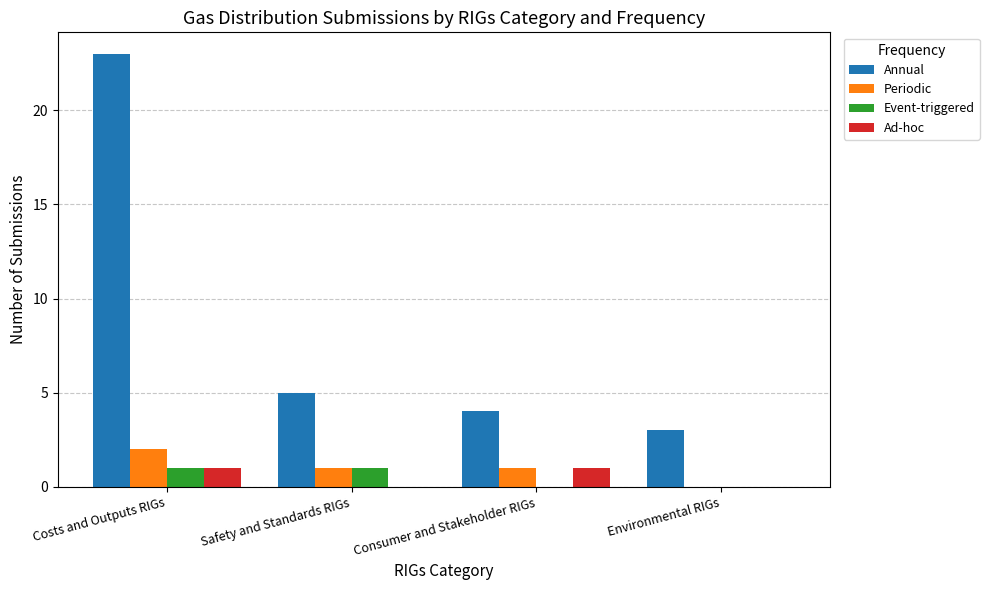

Where is Annual nearest to the value 13?

Safety and Standards RIGs